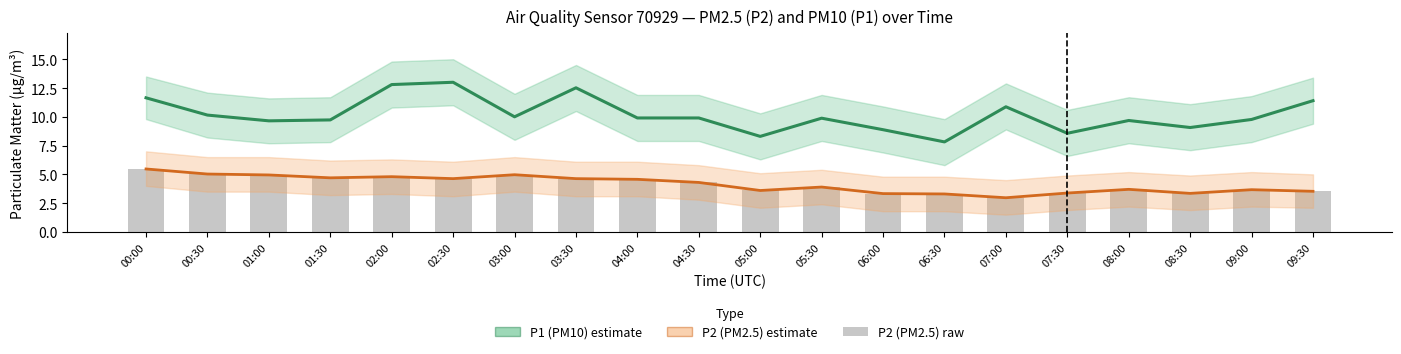

What are all the series names shown in the legend?

P1 (PM10) estimate, P2 (PM2.5) estimate, P2 (PM2.5) raw